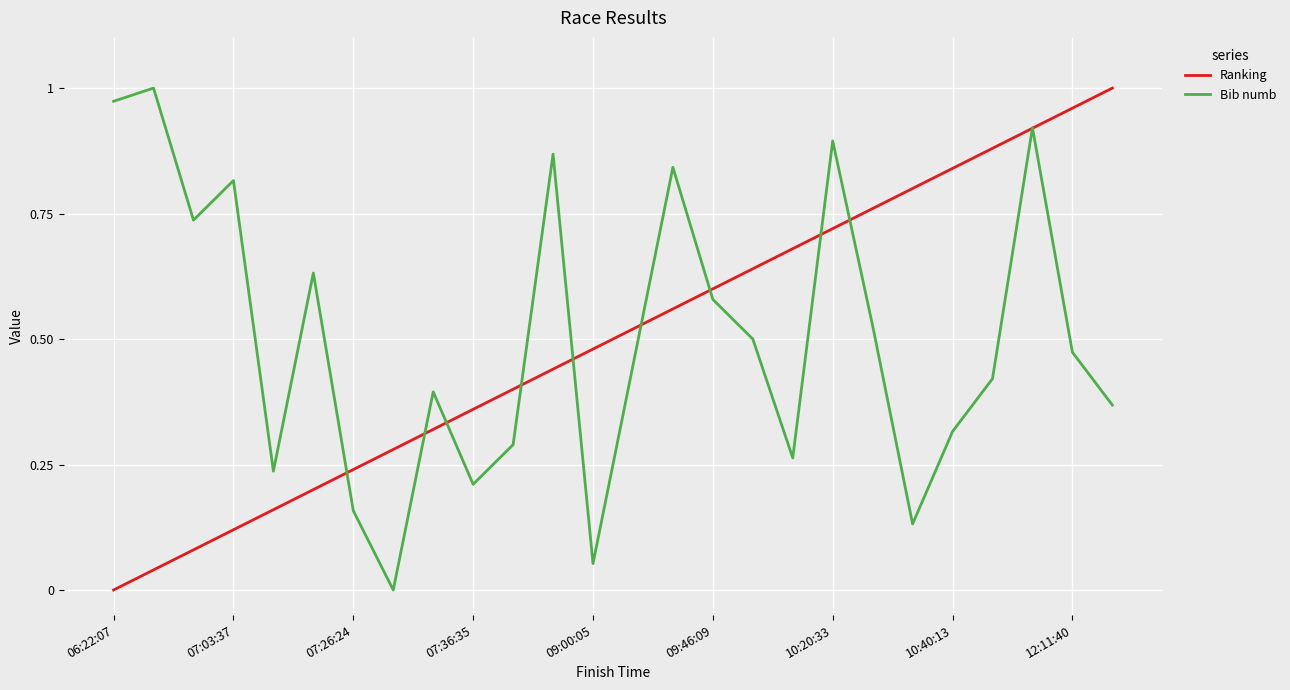

What are all the series names shown in the legend?

Ranking, Bib numb